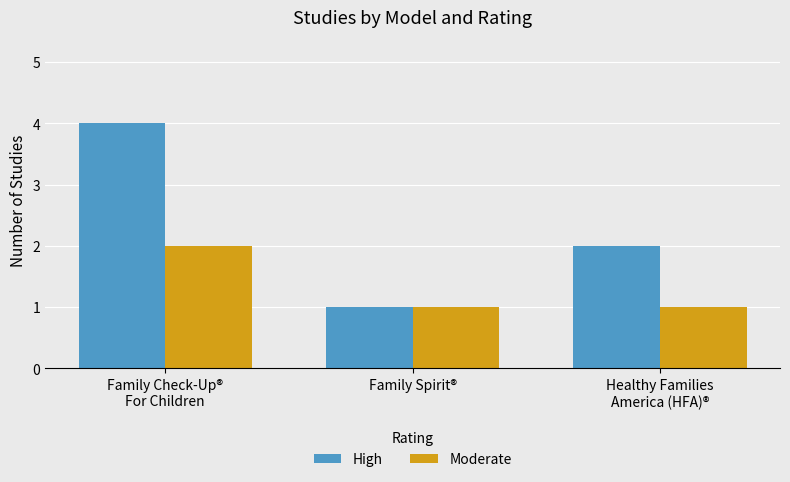

Does the chart contain stacked bars?

No